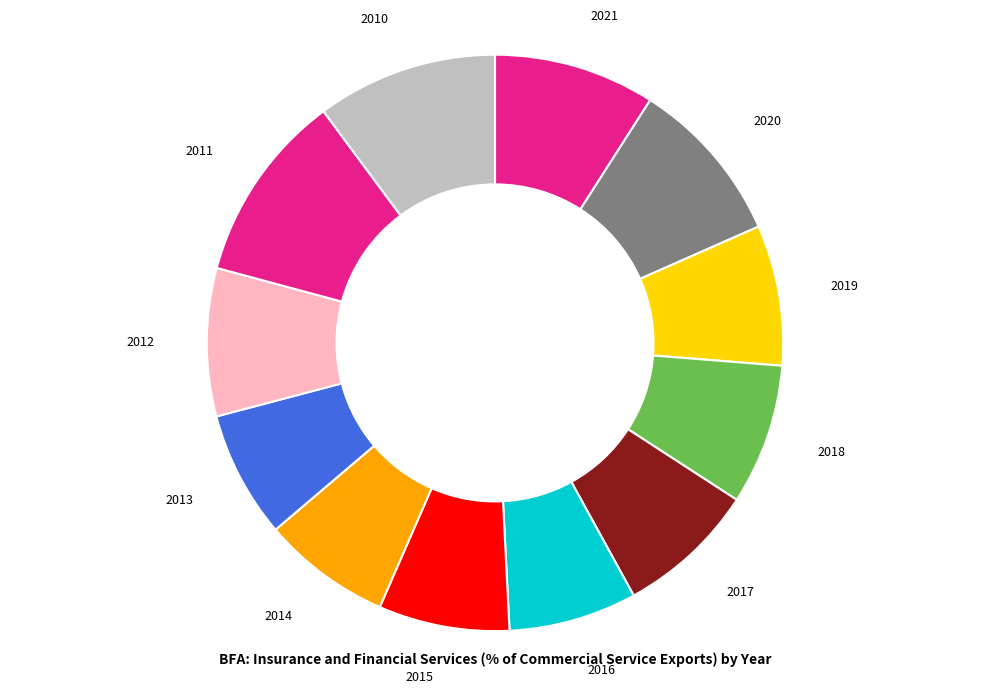

Which category has the biggest portion of the pie?

2011